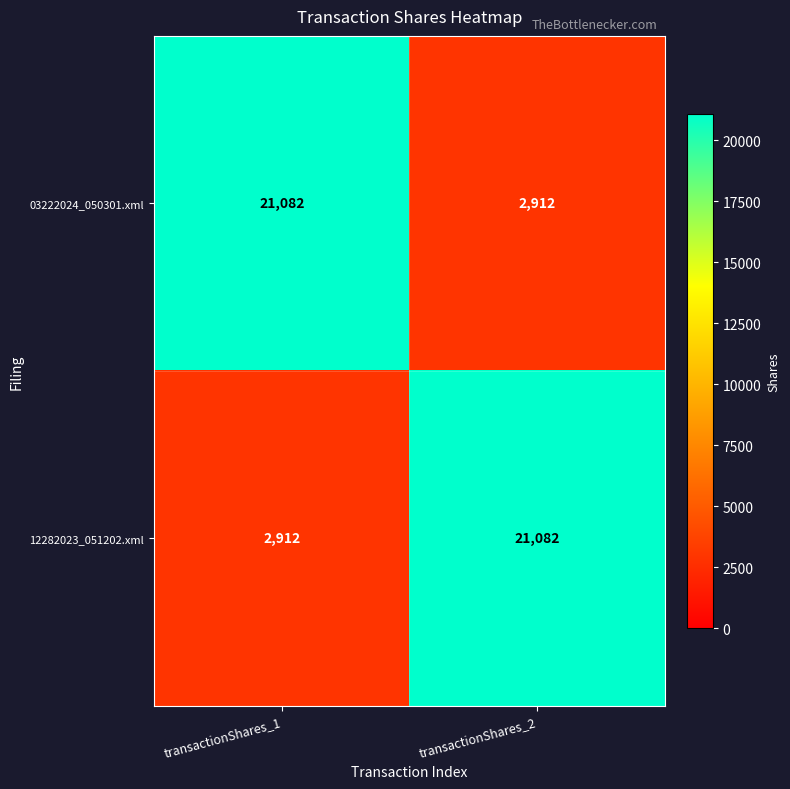

Is it true that 03222024_050301.xml equals 37310 at transactionShares_1?

False